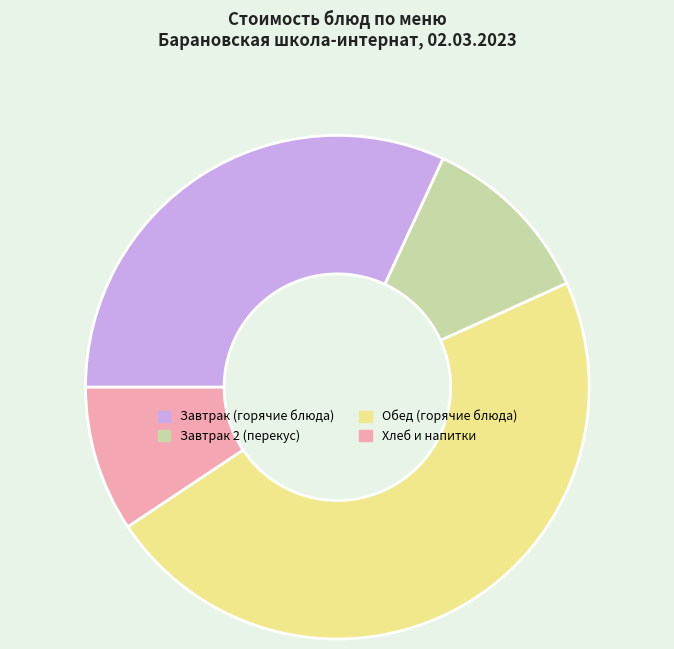

Is there any slice that represents more than half of the pie?

No